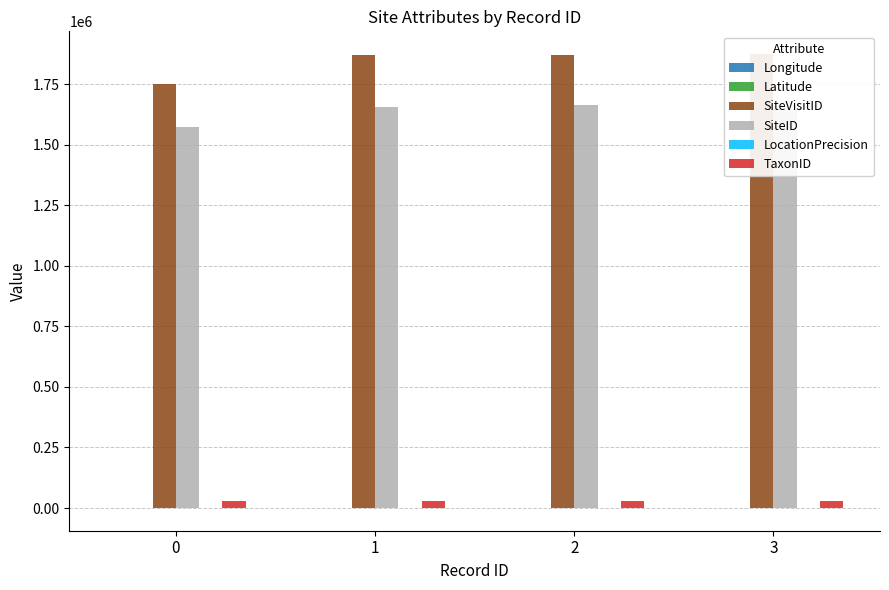

Is the value of Longitude at 1 greater than the value of TaxonID at 0?

No